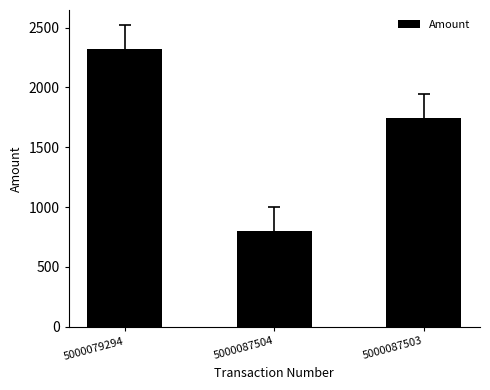

What is the smallest value displayed?

800.0